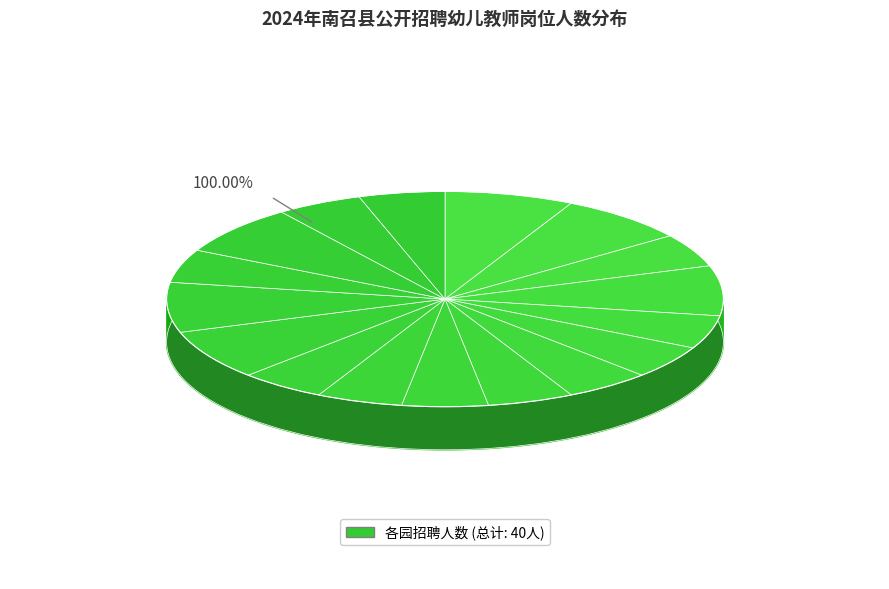

What is the change in value from 南召县城区第一中心幼儿园 to 板山坪镇中心幼儿园?

-1